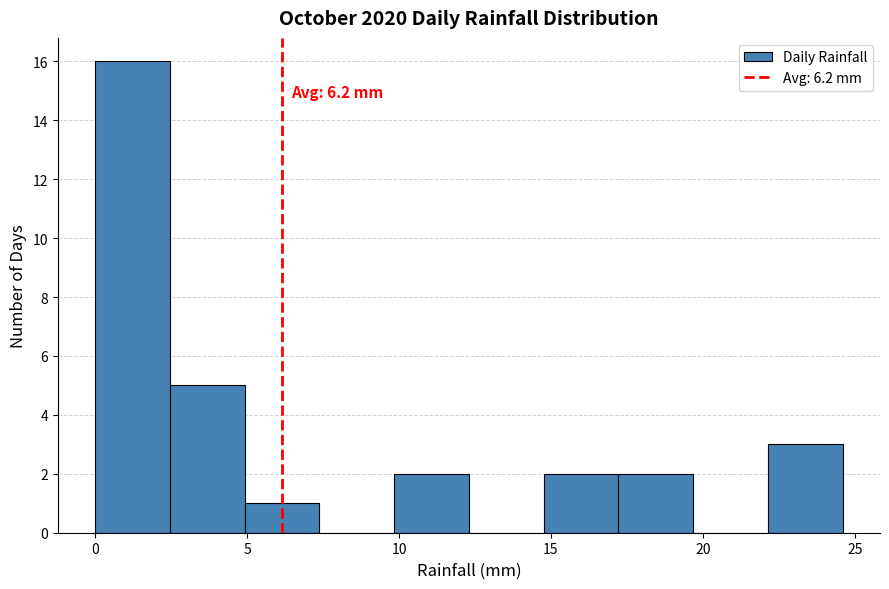

Over which range of the x-axis is the bar tallest?

0.0 to 2.5